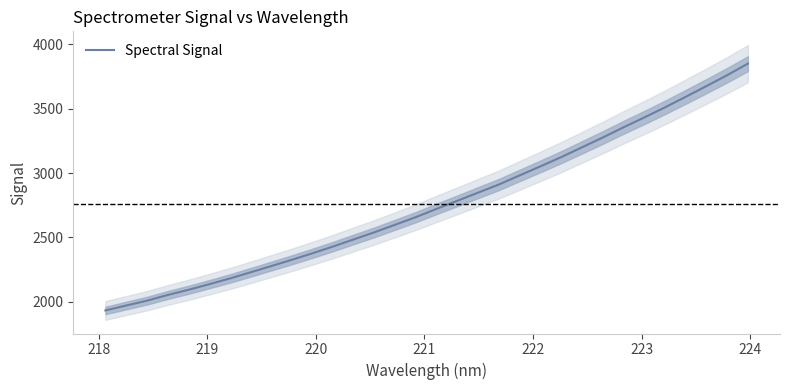

What is the maximum value for Spectral Signal?

3850.5